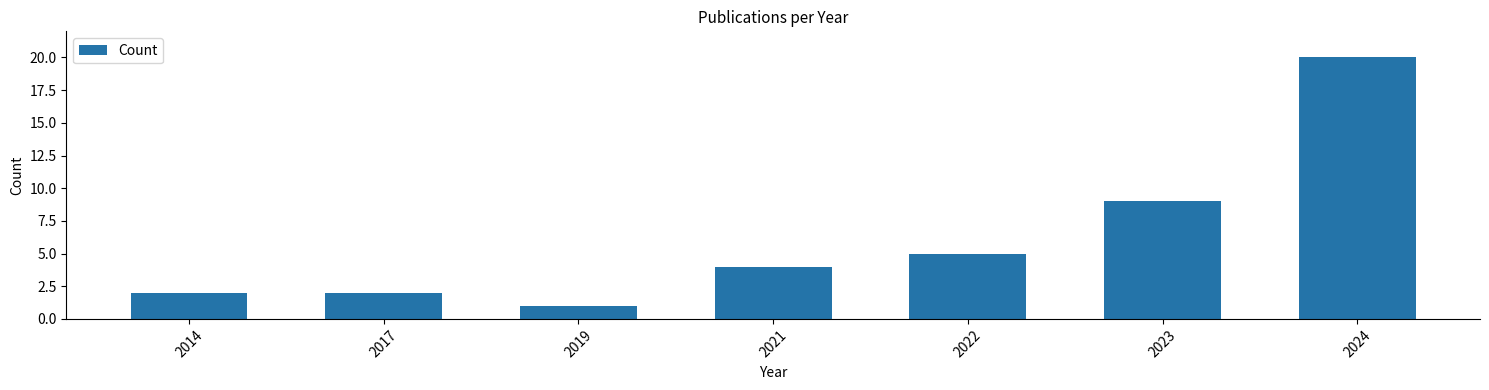

What is the value of the 3rd bar from the left?

1